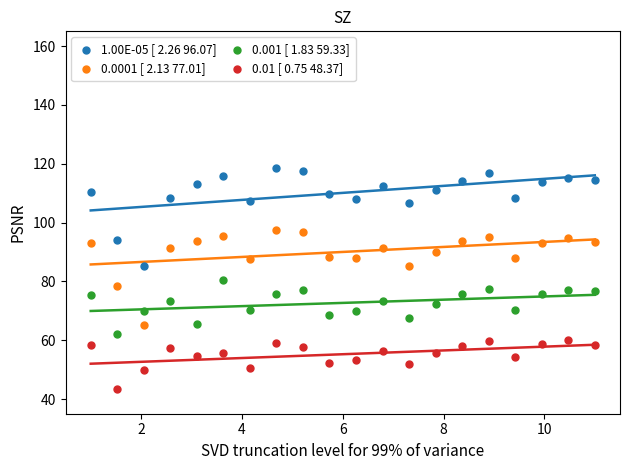

Which series contains the lowest Y value?

0.01 [ 0.75 48.37]